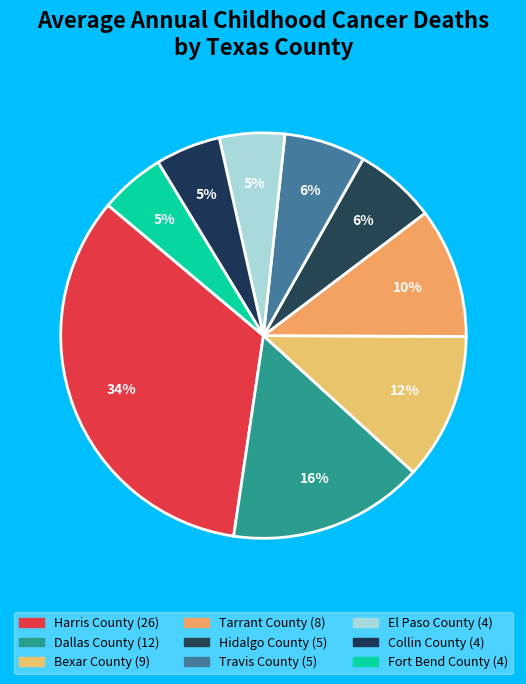

To the nearest percent, what is the difference between the largest and smallest slice percentages?

29%